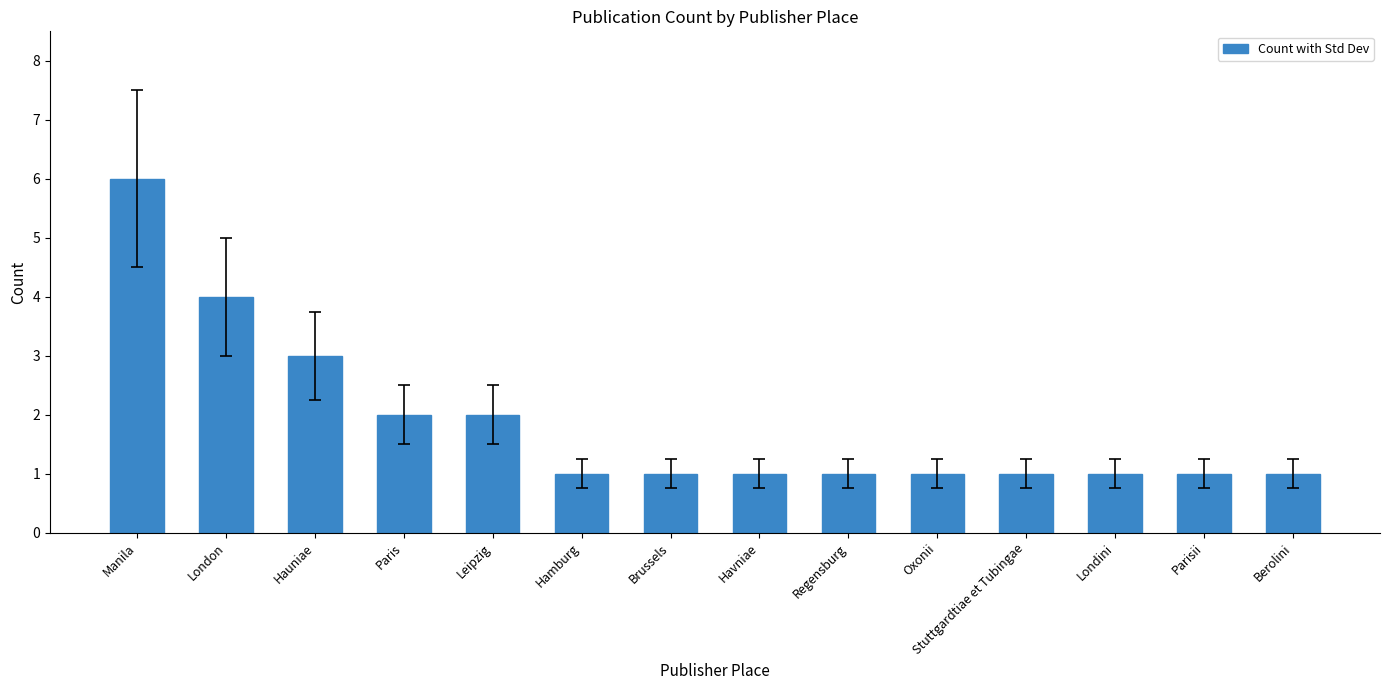

Is it true that the value at Berolini is 1?

True